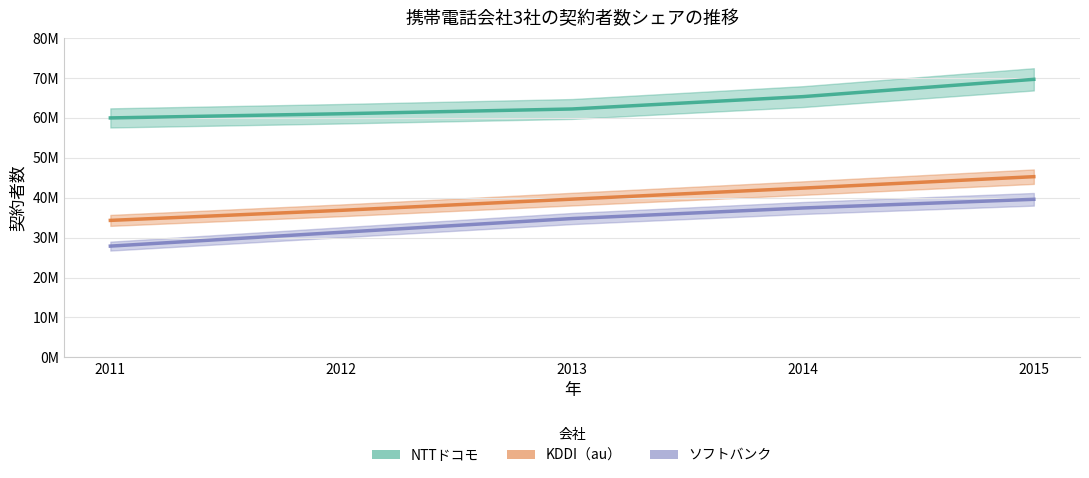

Is this an area chart (filled region under the line)?

No